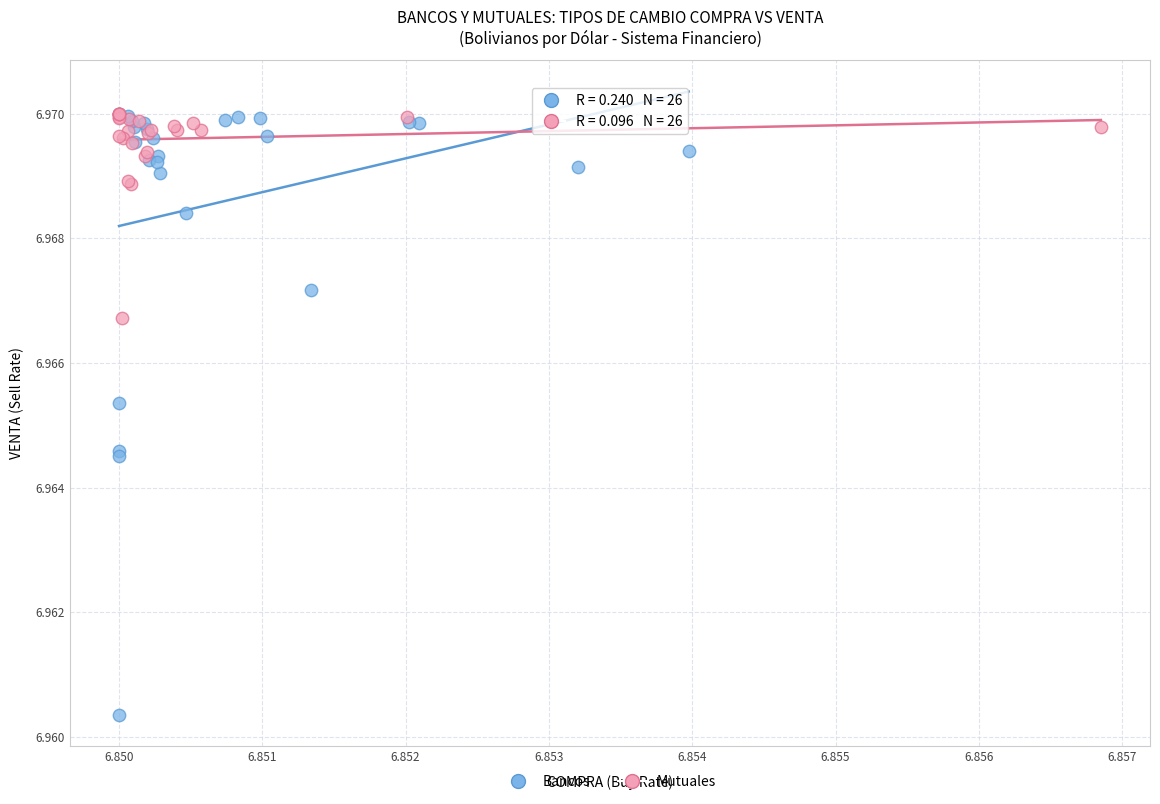

Which series has the widest spread of Y values?

Bancos